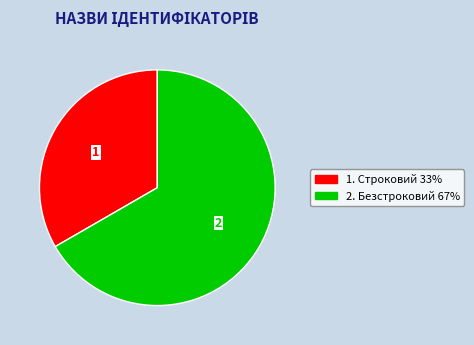

True or false: 1. Строковий 33% accounts for 33% of the total.

True